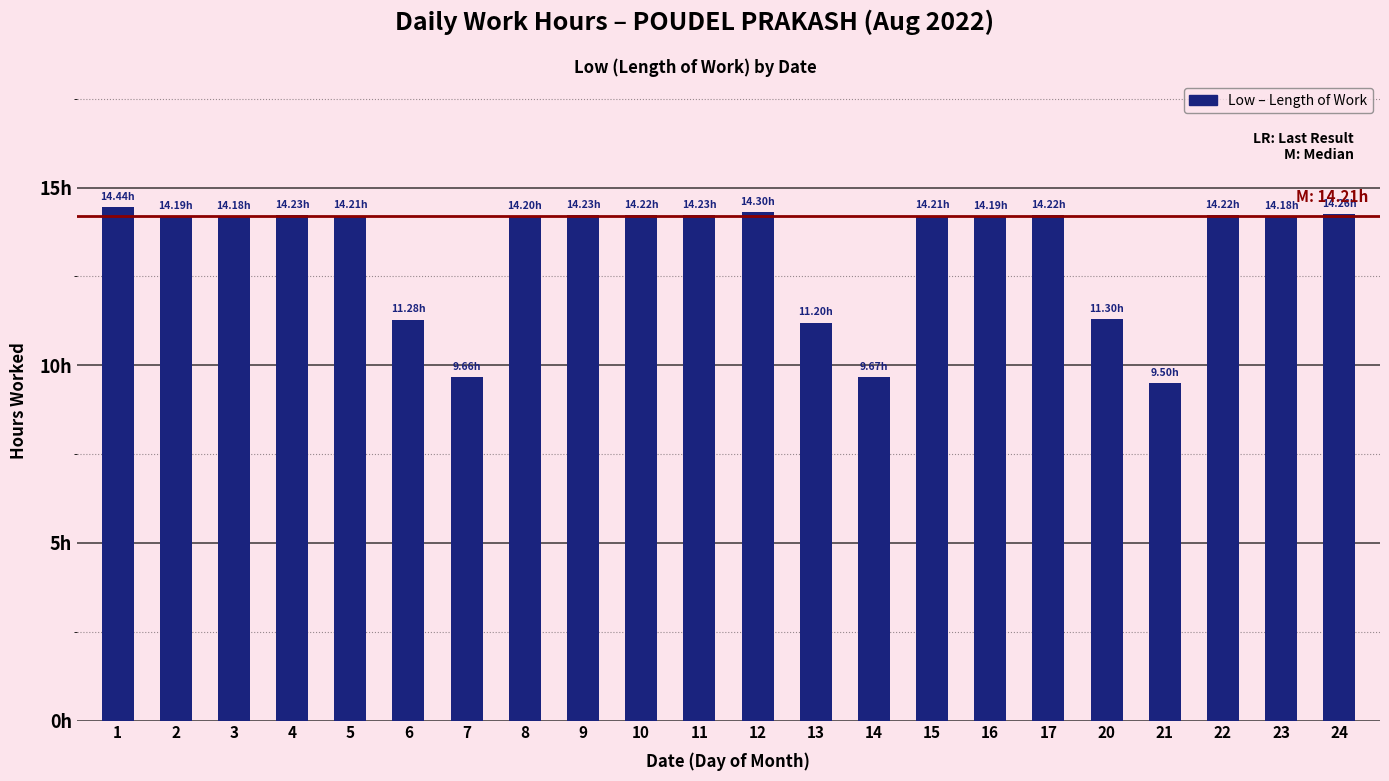

Reading right to left, transcribe all the data shown in this chart.

14.3	14.2	14.2	9.5	11.3	14.2	14.2	14.2	9.7	11.2	14.3	14.2	14.2	14.2	14.2	9.7	11.3	14.2	14.2	14.2	14.2	14.4